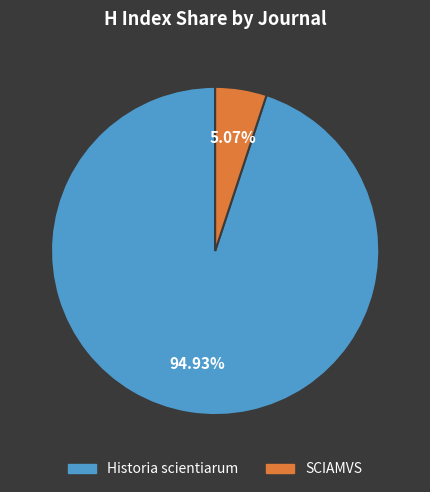

Which category has the smallest portion of the pie?

SCIAMVS